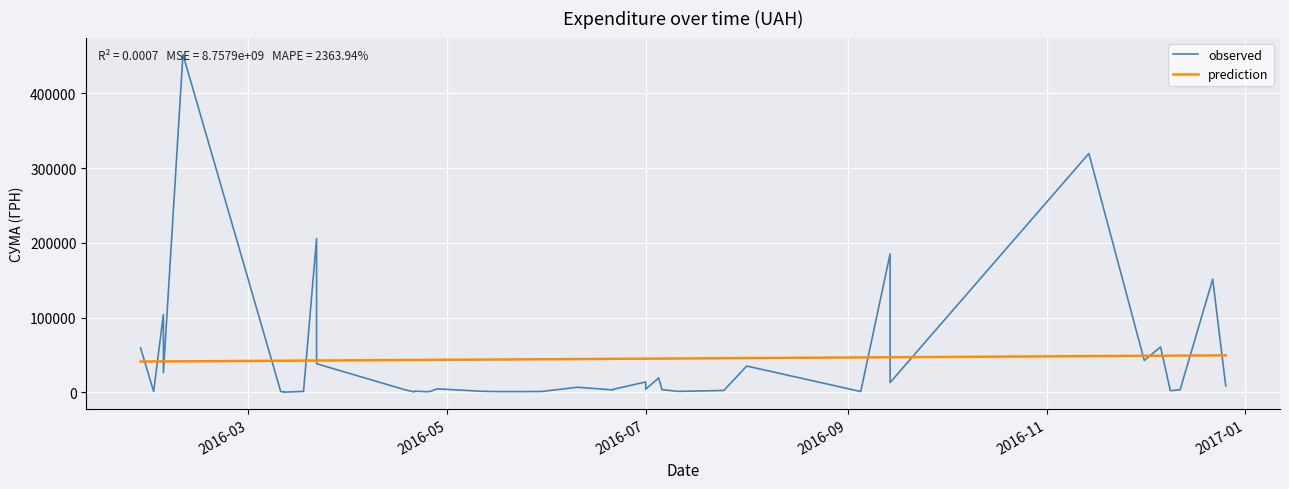

Reading left to right, what are all the values shown in this chart?

observed: 59222.9	1003.0	104098.6	26354.5	452100.0	1000.0	500.0	250.0	1170.0	205710.5	38210.5	3515.5	391.2	1536.0	700.0	1383.6	4589.8	1260.0	865.2	1031.9	6742.9	3125.2	3973.2	13795.8	4083.9	19242.0	3500.0	1186.8	2450.0	35130.0	997.0	185221.2	12927.0	319574.0	42588.0	60666.6	2050.0	3420.0	151367.0	8376.9
prediction: 41117.1	41216.6	41291.3	41291.3	41440.7	42187.5	42212.4	42212.4	42361.8	42461.4	42461.4	43133.5	43208.2	43208.2	43307.8	43332.7	43382.4	43731.0	43880.3	44179.1	44452.9	44726.7	44726.7	44975.7	44975.7	45075.3	45100.2	45224.6	45573.2	45747.4	46618.7	46842.8	46842.8	48361.3	48784.5	48909.0	48983.7	49058.4	49307.3	49406.9